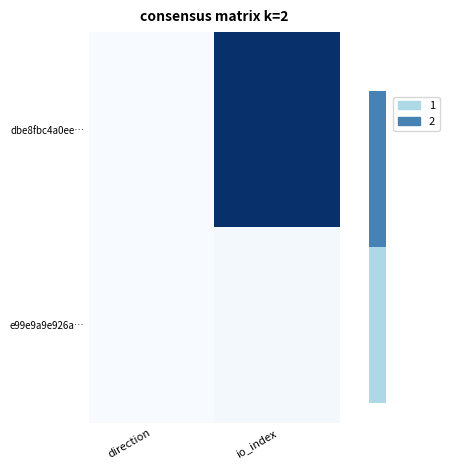

At direction, list the series in order from smallest to largest.

dbe8fbc4a0ee…, e99e9a9e926a…